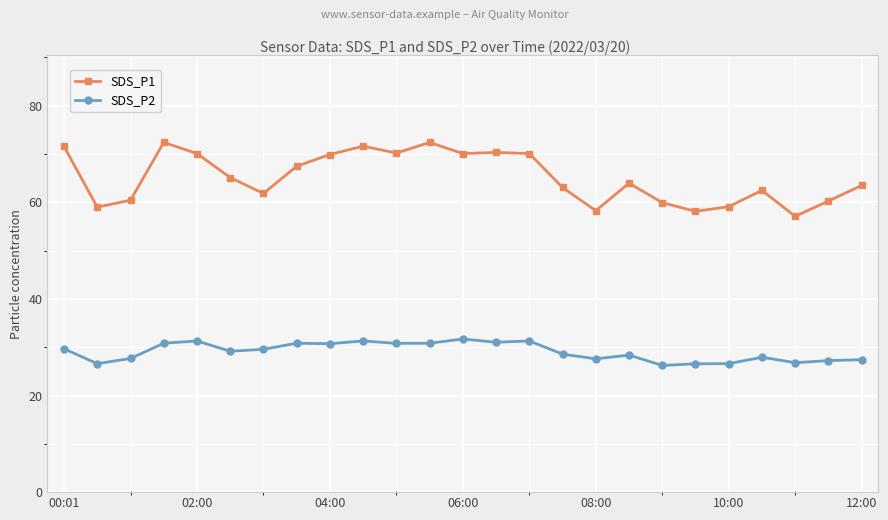

True or false: SDS_P2 and SDS_P1 cross at least once.

False